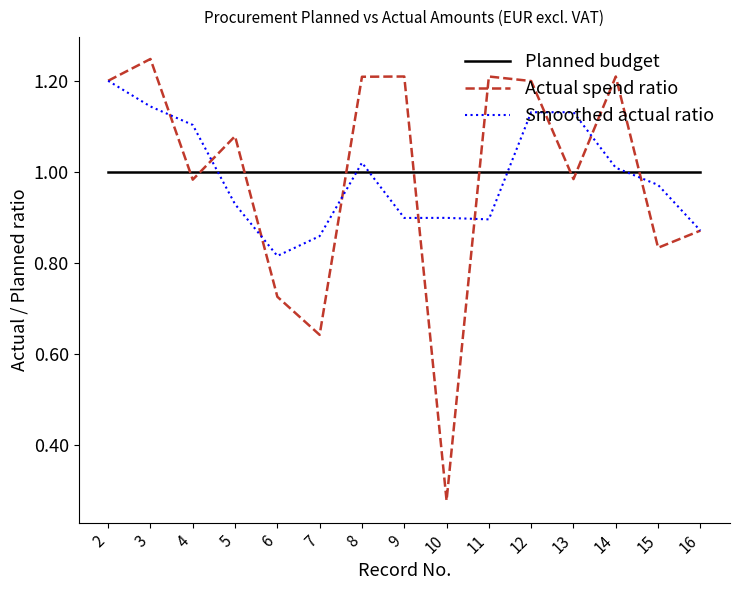

Between 7 and 15, which series saw the biggest shift?

Actual spend ratio